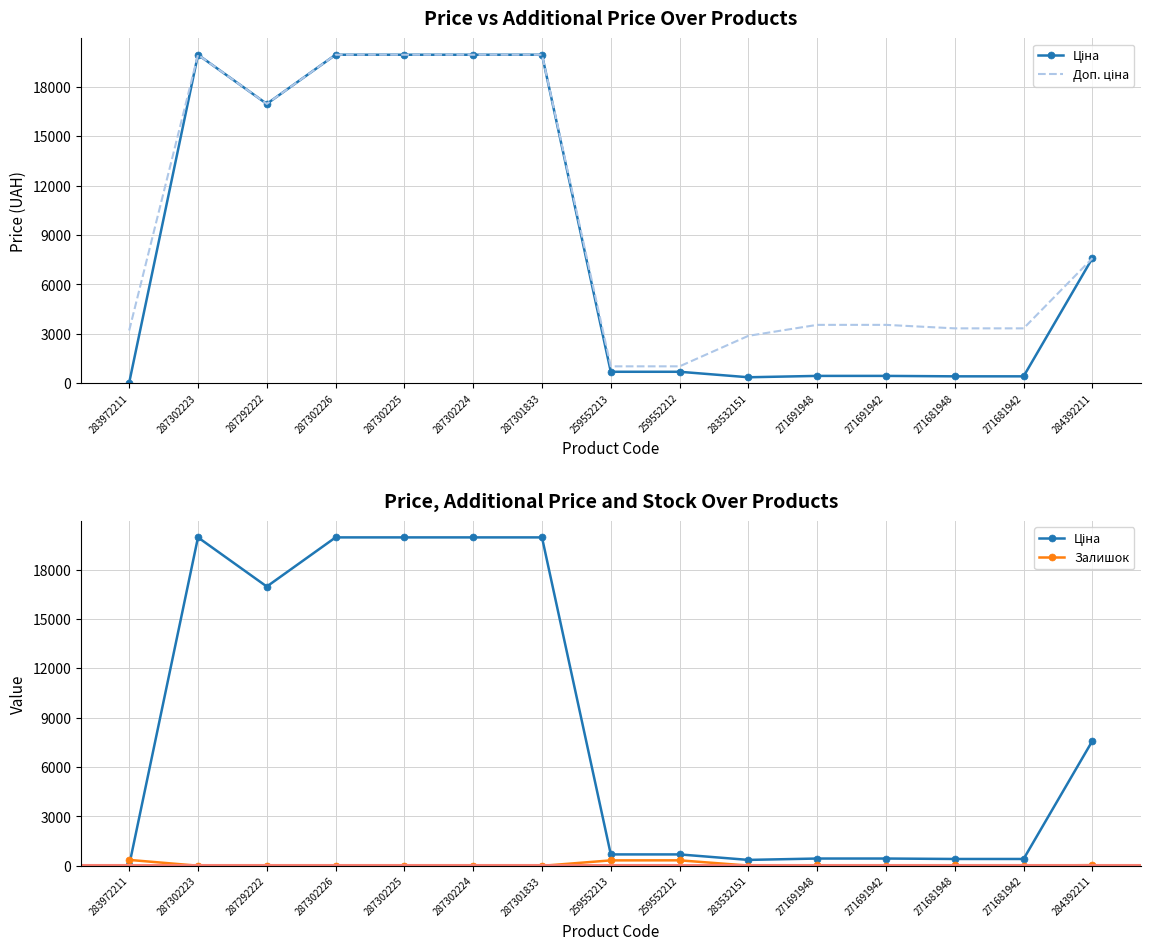

Which series changed the most between 287301833 and 259552212?

Ціна